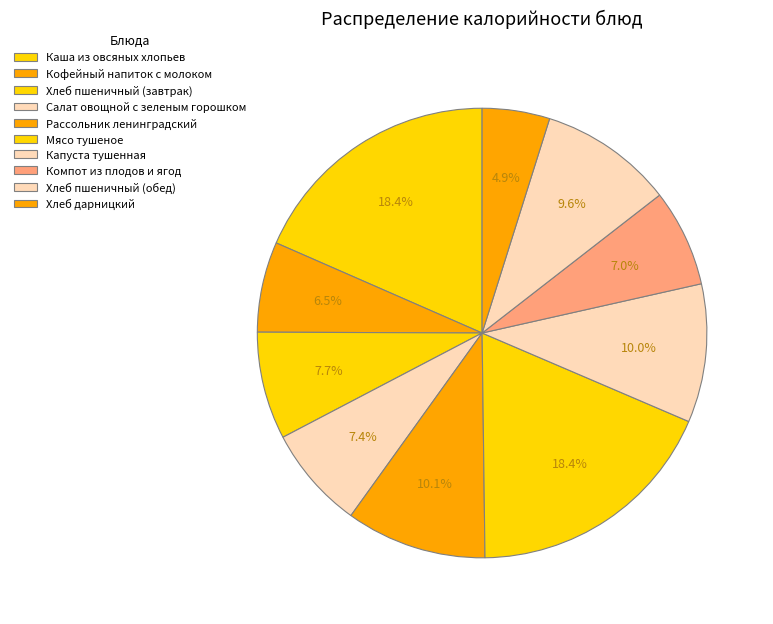

How many slices are in this pie chart?

10